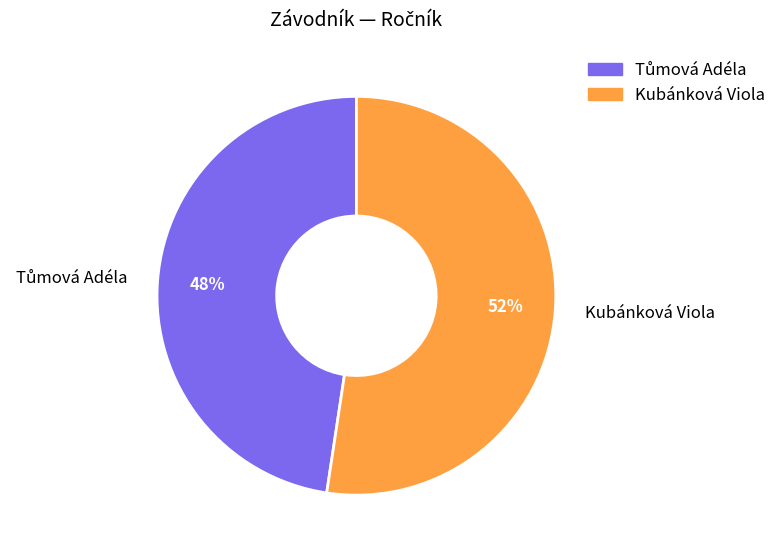

Which slice is the largest?

Kubánková Viola